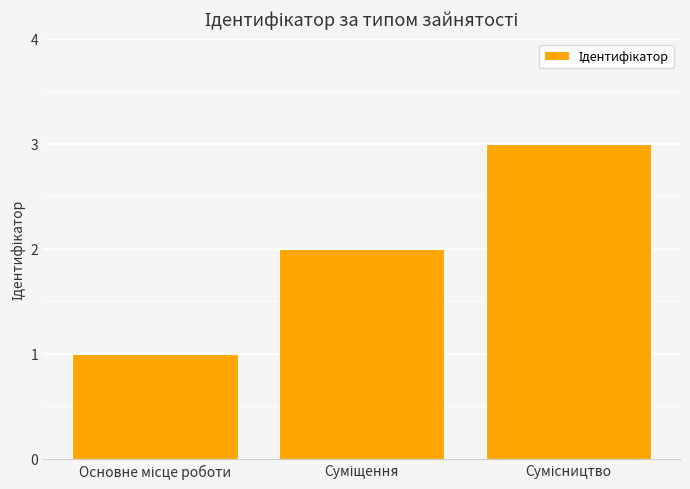

How many bars are there in total?

3